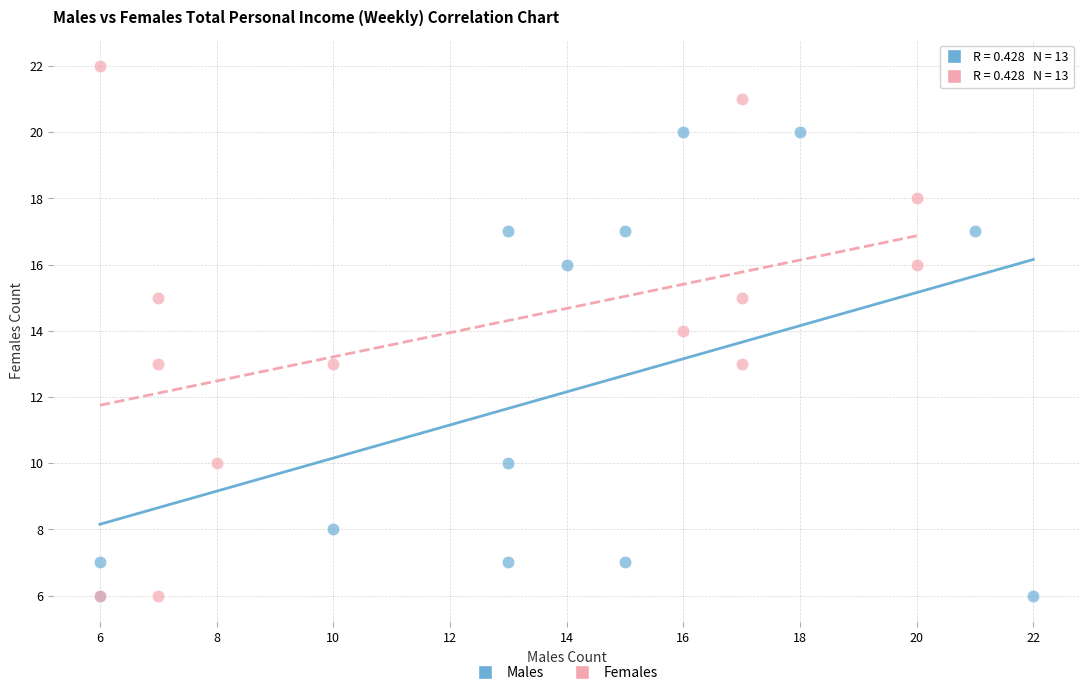

Which series has the largest Y range (max minus min)?

Females